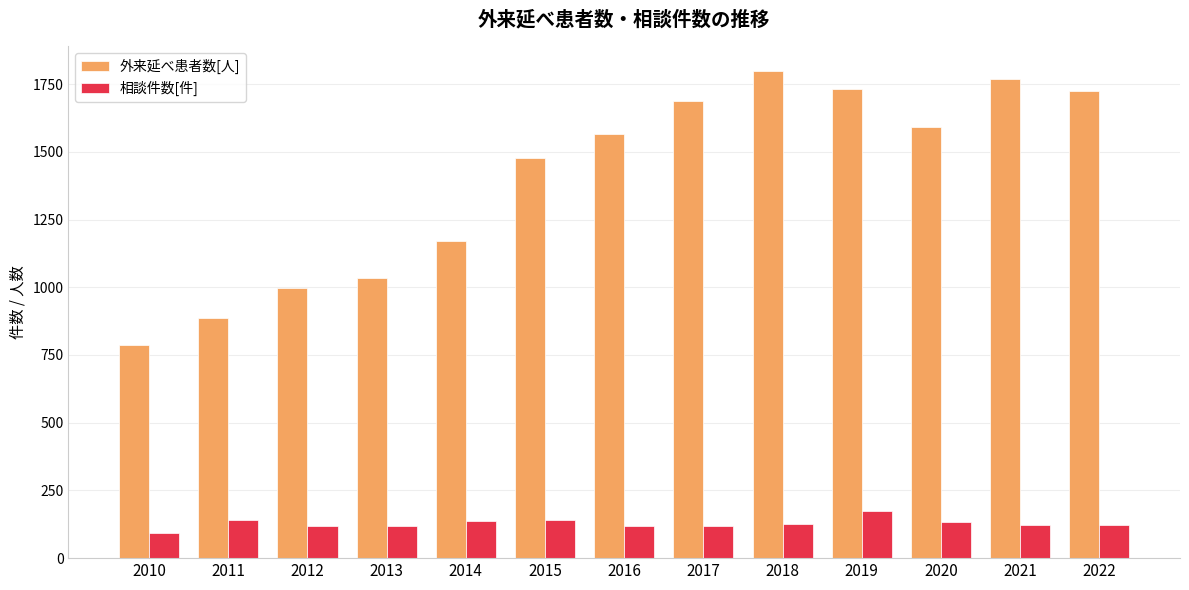

Is the value of 外来延べ患者数[人] at 2014 greater than the value of 相談件数[件] at 2013?

Yes